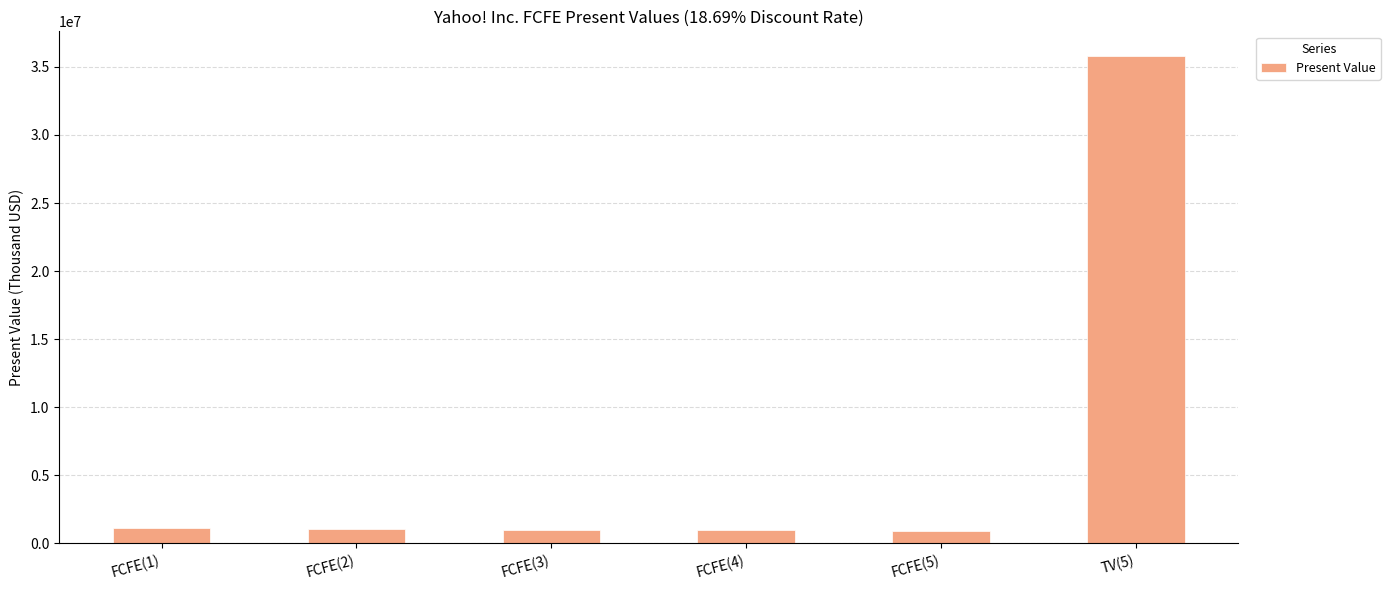

What is the greatest value displayed?

35819166